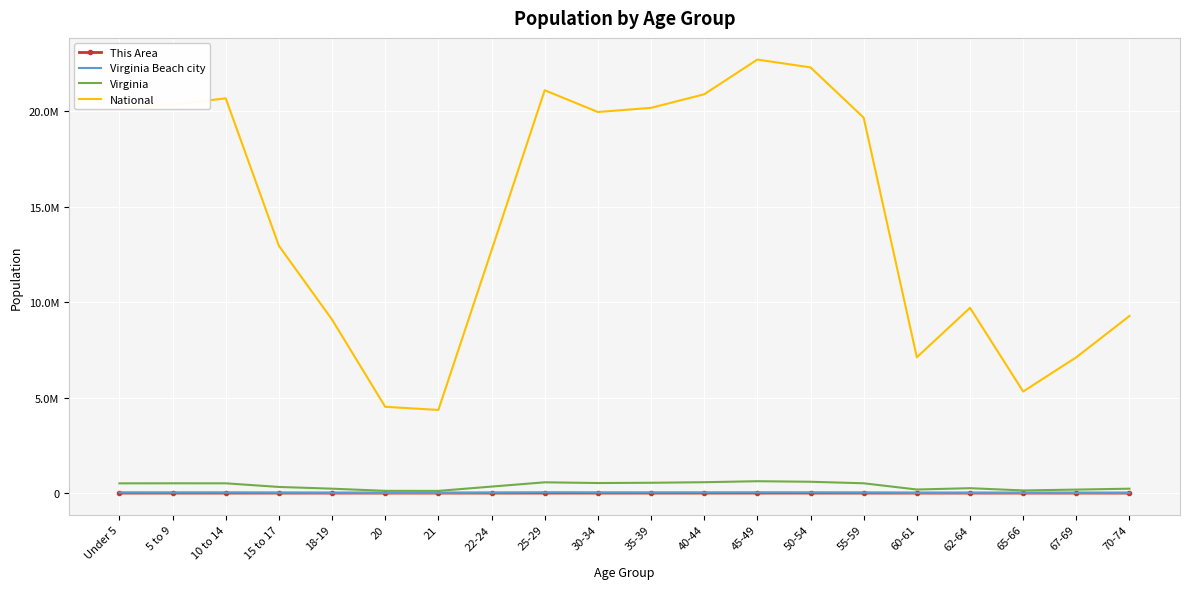

At 5 to 9, list the series in order from largest to smallest.

National, Virginia, Virginia Beach city, This Area